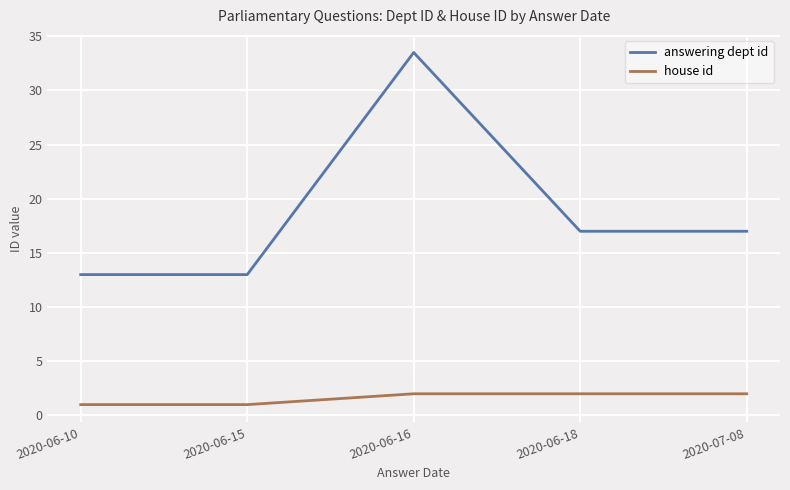

Is it true that house id equals 1.0 at 2020-06-10?

True